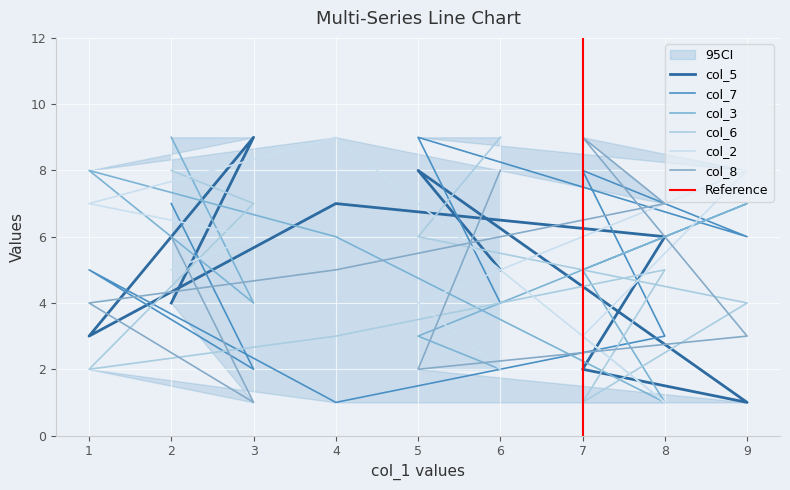

What is the difference between the highest and lowest values at 8?

6